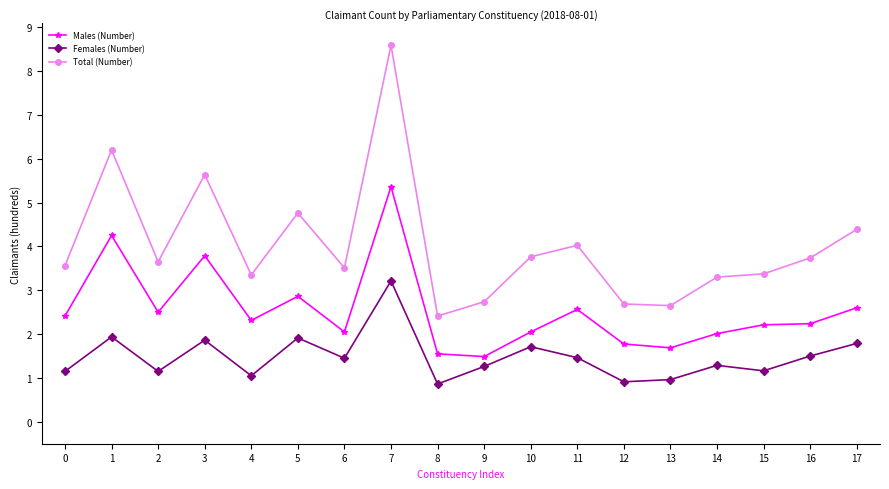

The value of Total (Number) at 8 is 2.4. True or false?

True